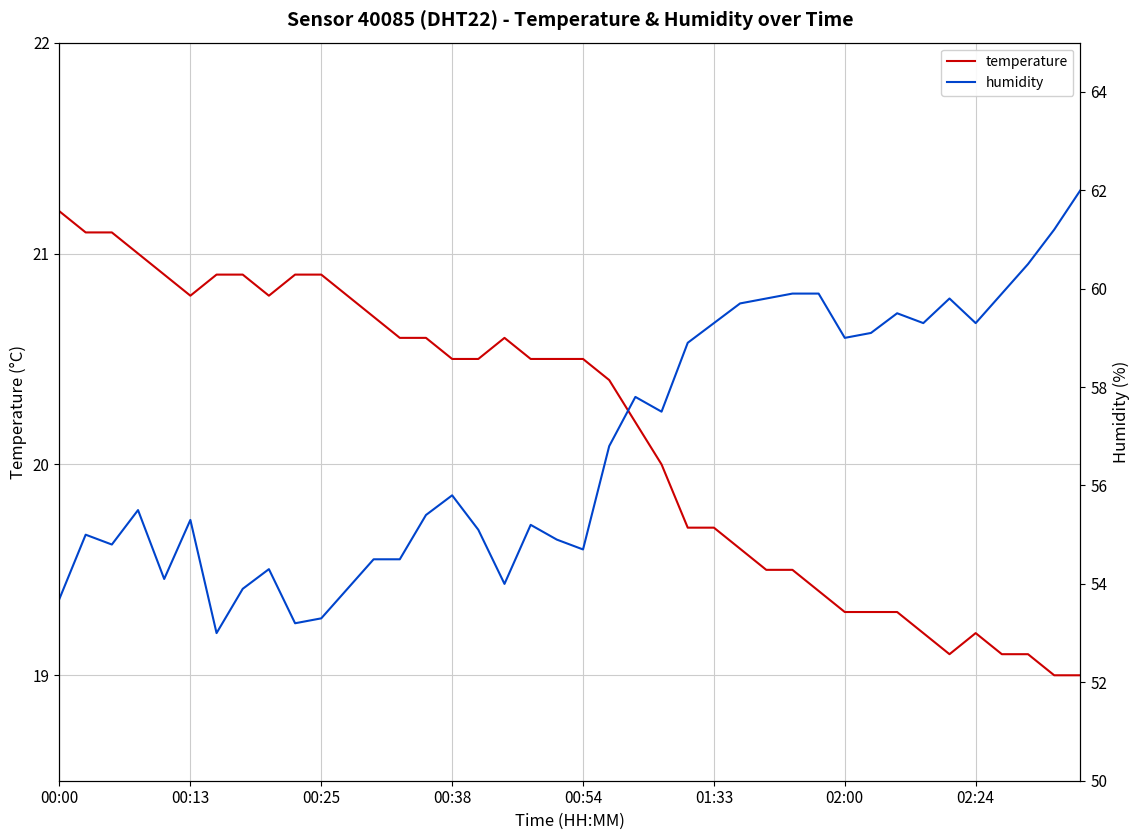

Is it true that temperature equals 19.2 at 02:24?

True